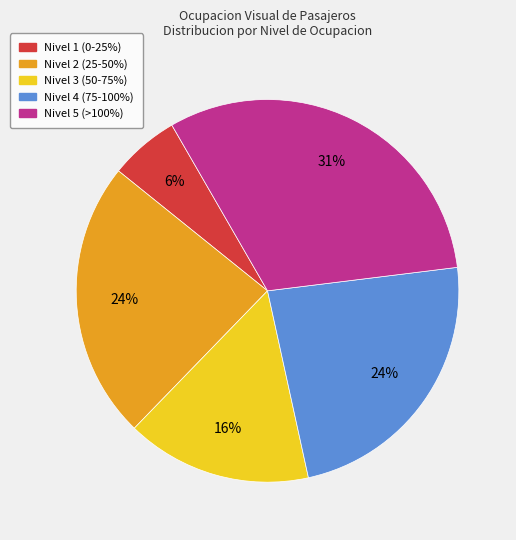

Which category has the biggest portion of the pie?

Nivel 5 (>100%)